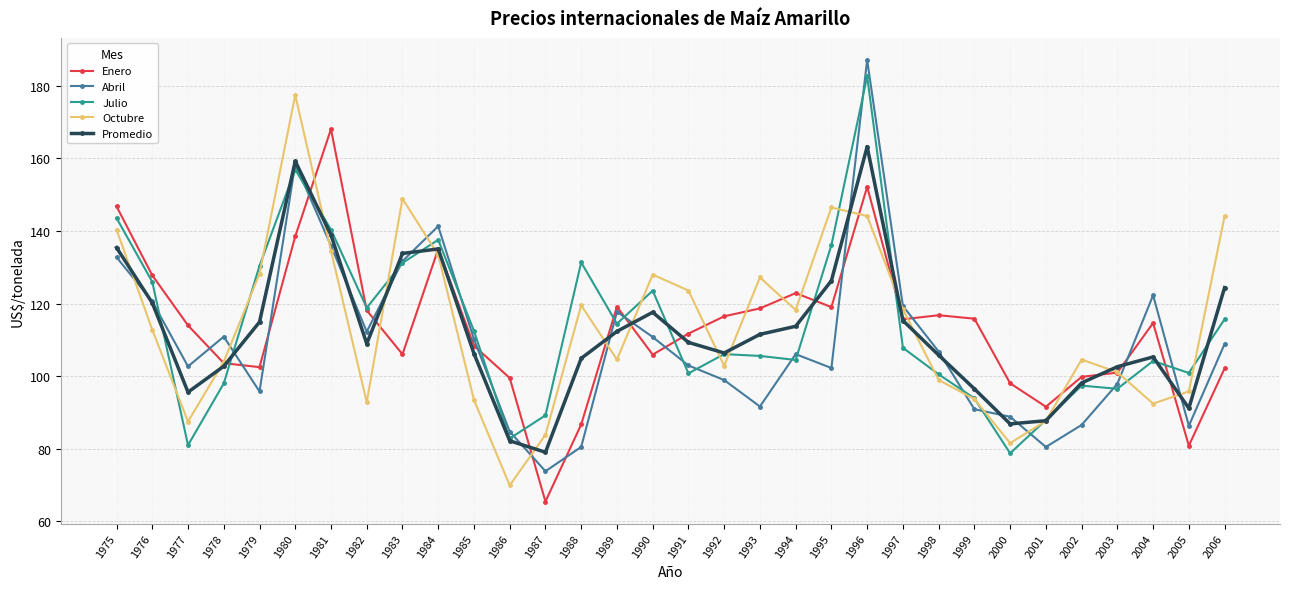

What is the smallest value displayed?

65.5